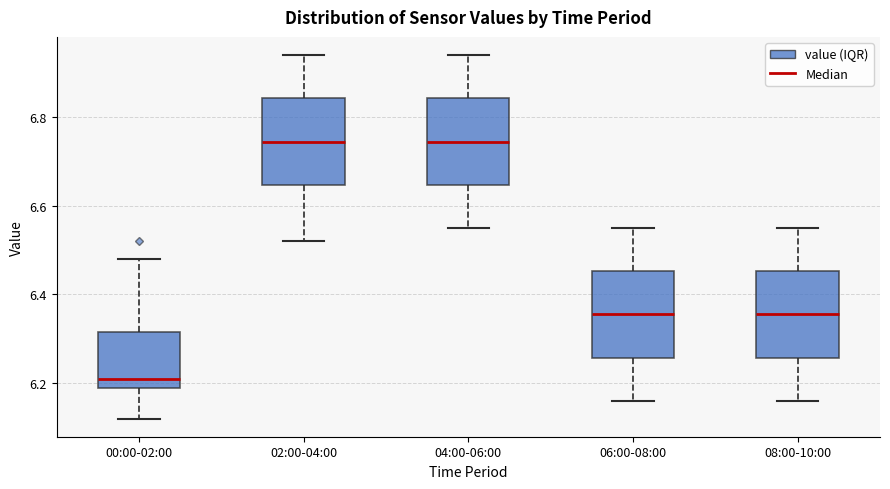

Where does the upper whisker of the box for 04:00-06:00 end on the y-axis? The values are not printed on the chart, so give them approximately, as read against the axis.

6.94